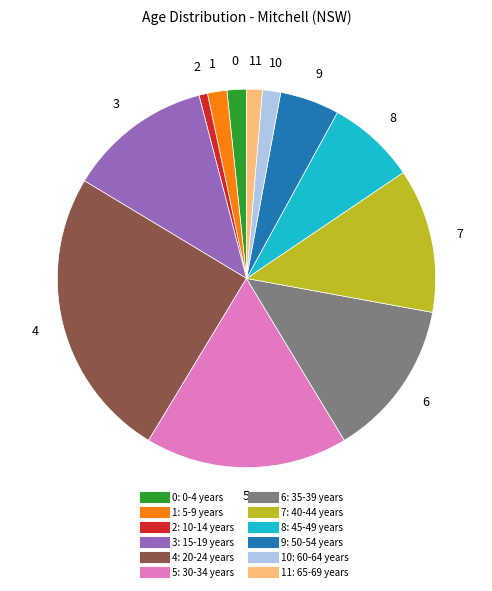

How many segments does this pie chart have?

12